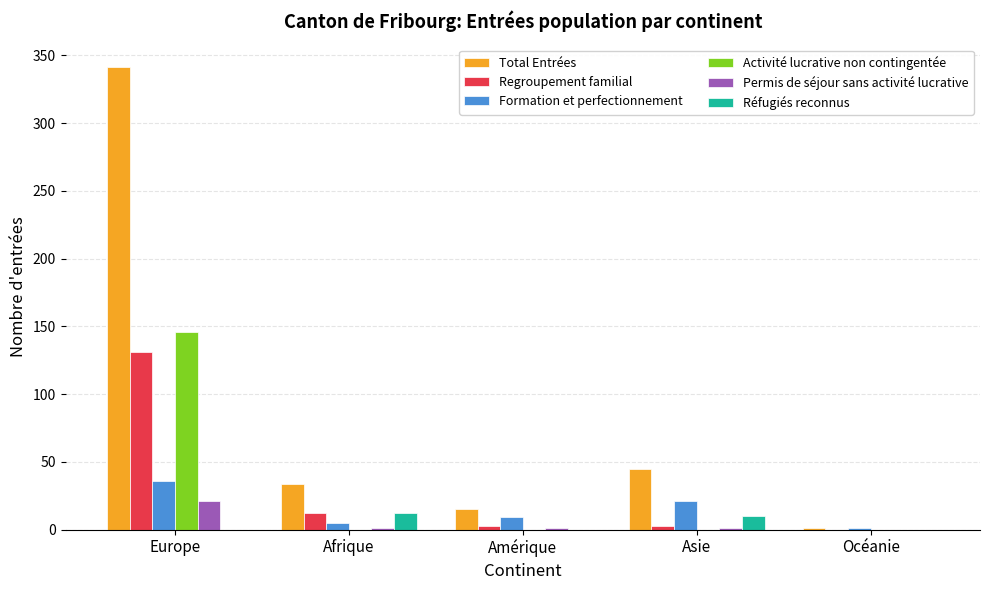

What is the greatest value displayed?

341